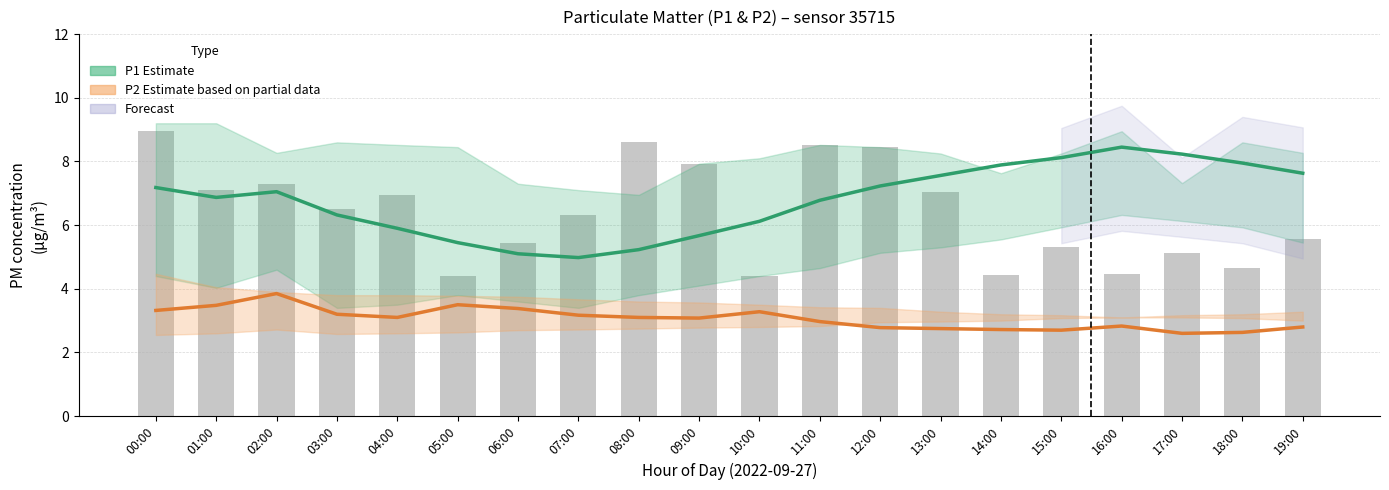

What is the label of the 1st bar from the right?

19:00